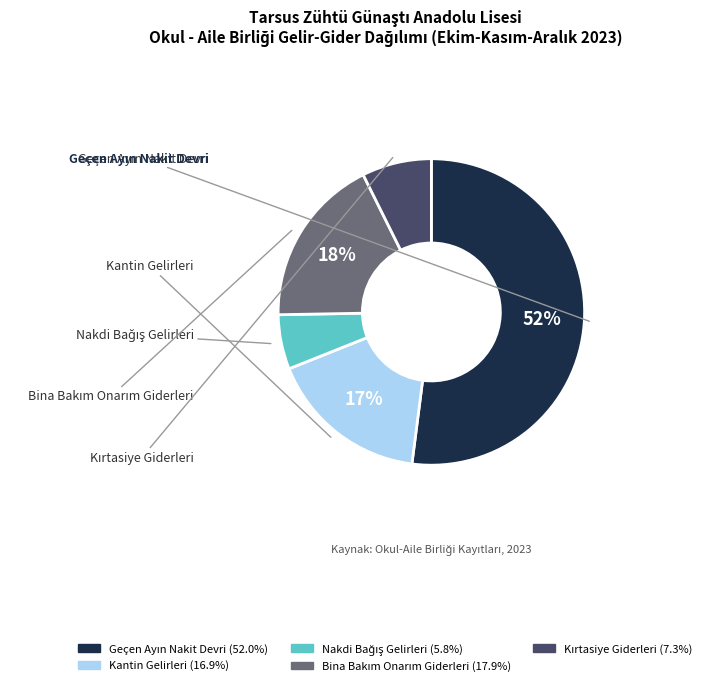

Does Kantin Gelirleri account for over 50% of the chart?

No